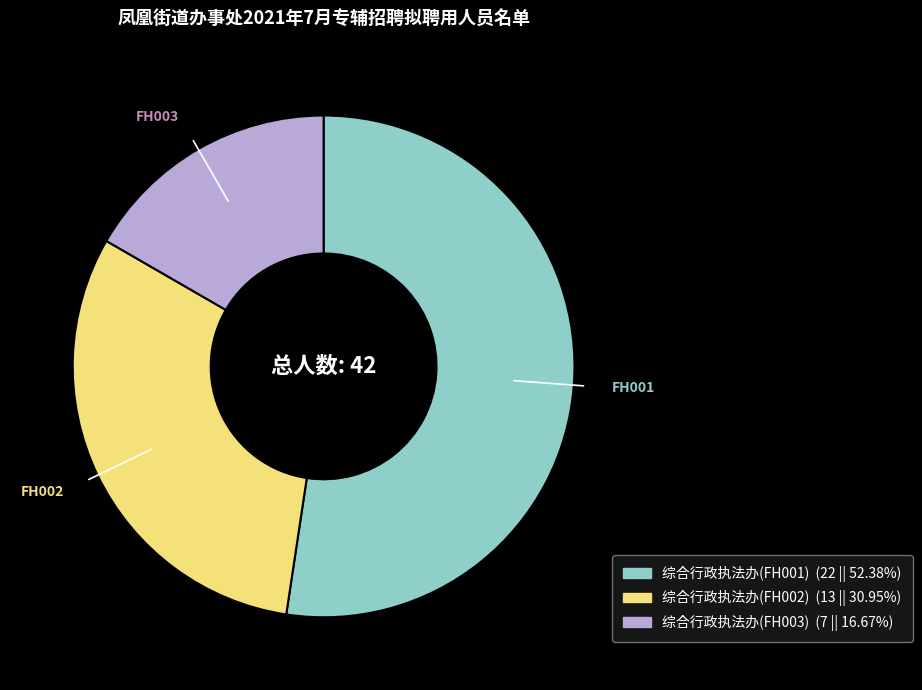

Combined, do 综合行政执法办(FH001) and 综合行政执法办(FH002) account for over 50%?

Yes